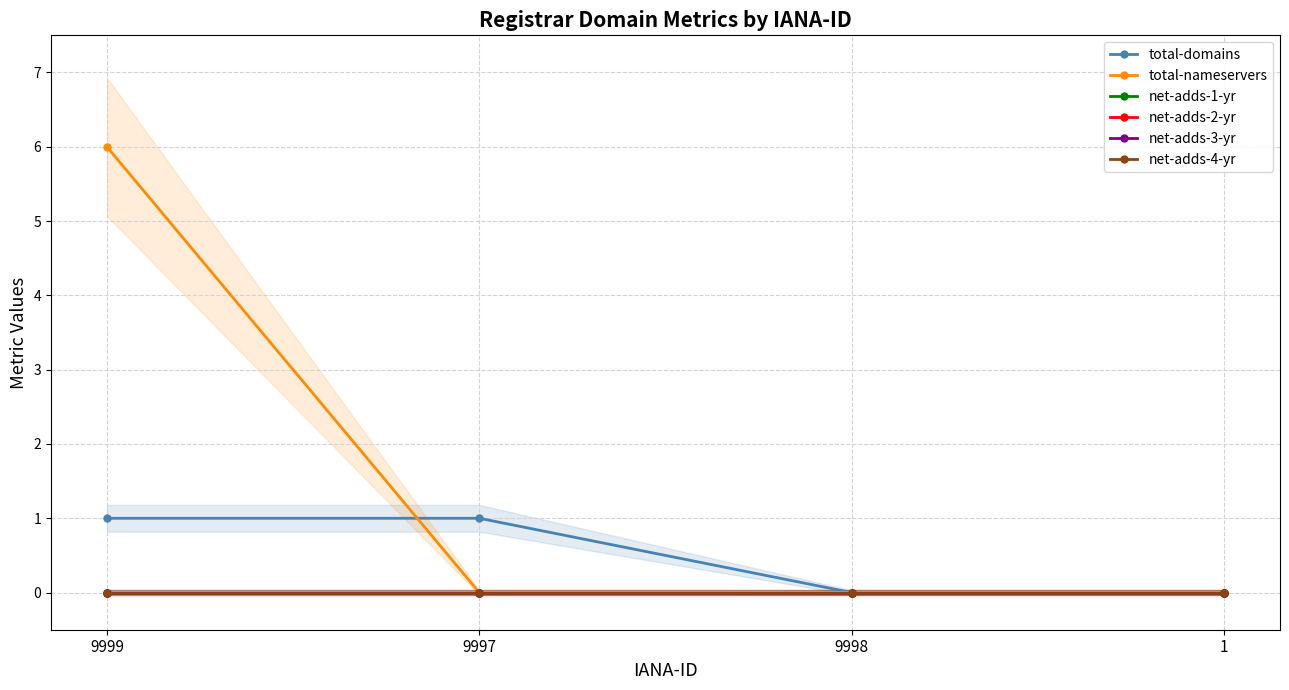

How many categories are shown in the chart?

4